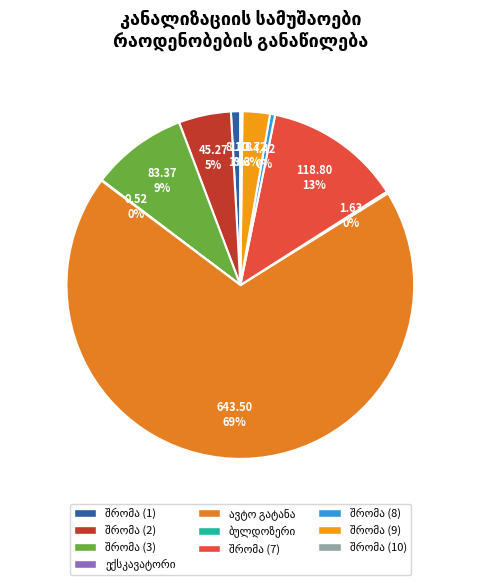

Between ბულდოზერი 50 ცხ.ძ and მუშა-მშენებლების შრომის დანახარჯი (7), which is larger?

მუშა-მშენებლების შრომის დანახარჯი (7)